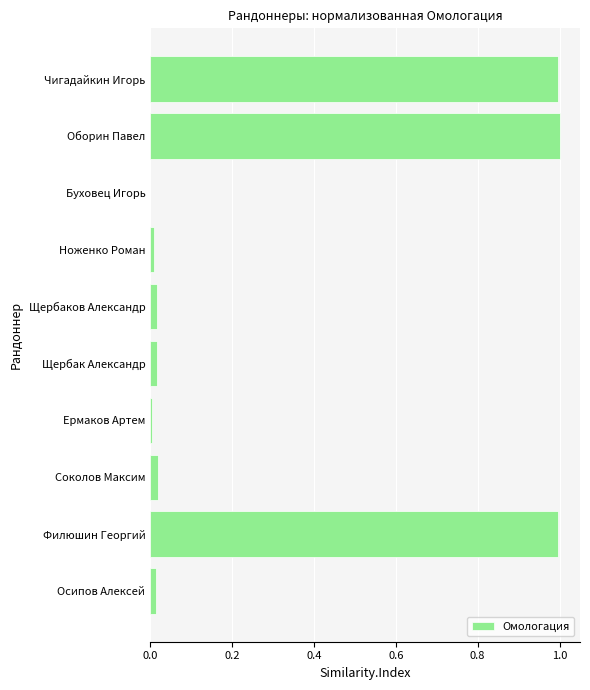

What is the approximate value at Оборин Павел?

1.0